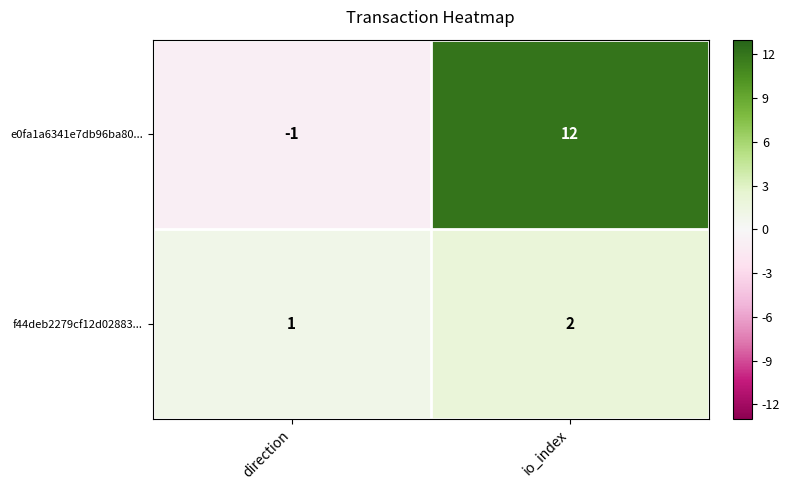

What is the approximate value of e0fa1a6341e7db96ba80... at io_index, to the nearest 10?

10